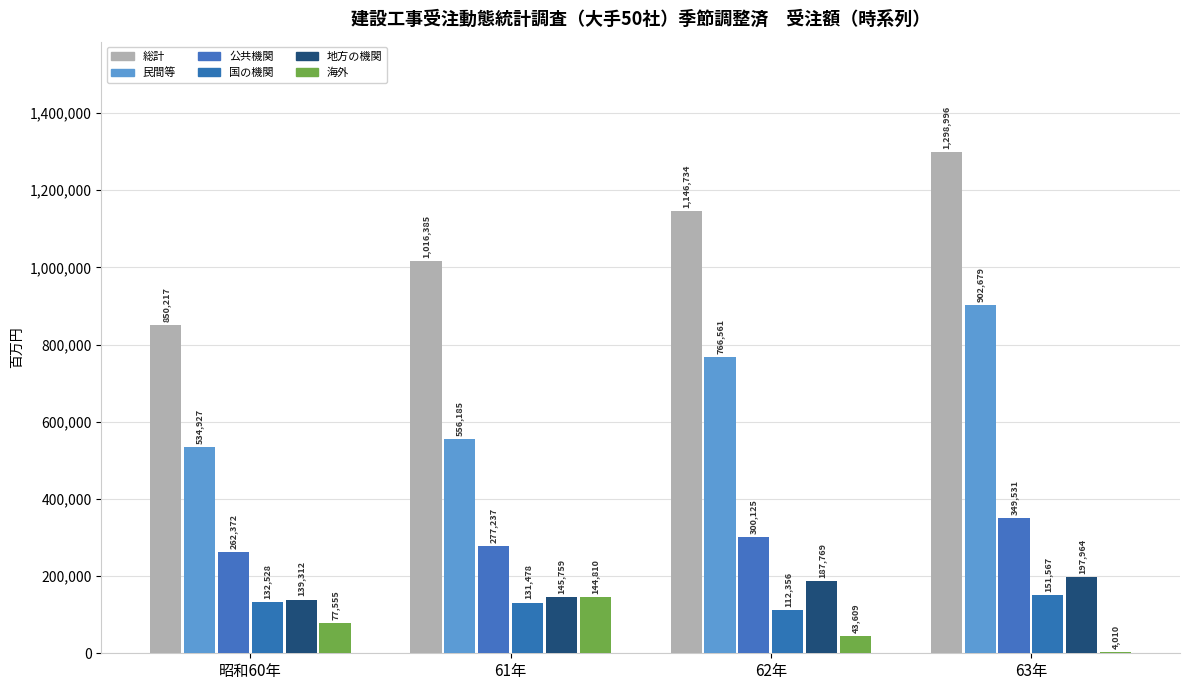

Reading left to right, what are all the values shown in this chart?

総計: 850217	1016385	1146734	1298996
民間等: 534927	556185	766561	902679
公共機関: 262372	277237	300125	349531
国の機関: 132528	131478	112356	151567
地方の機関: 139312	145759	187769	197964
海外: 77555	144810	43609	4010